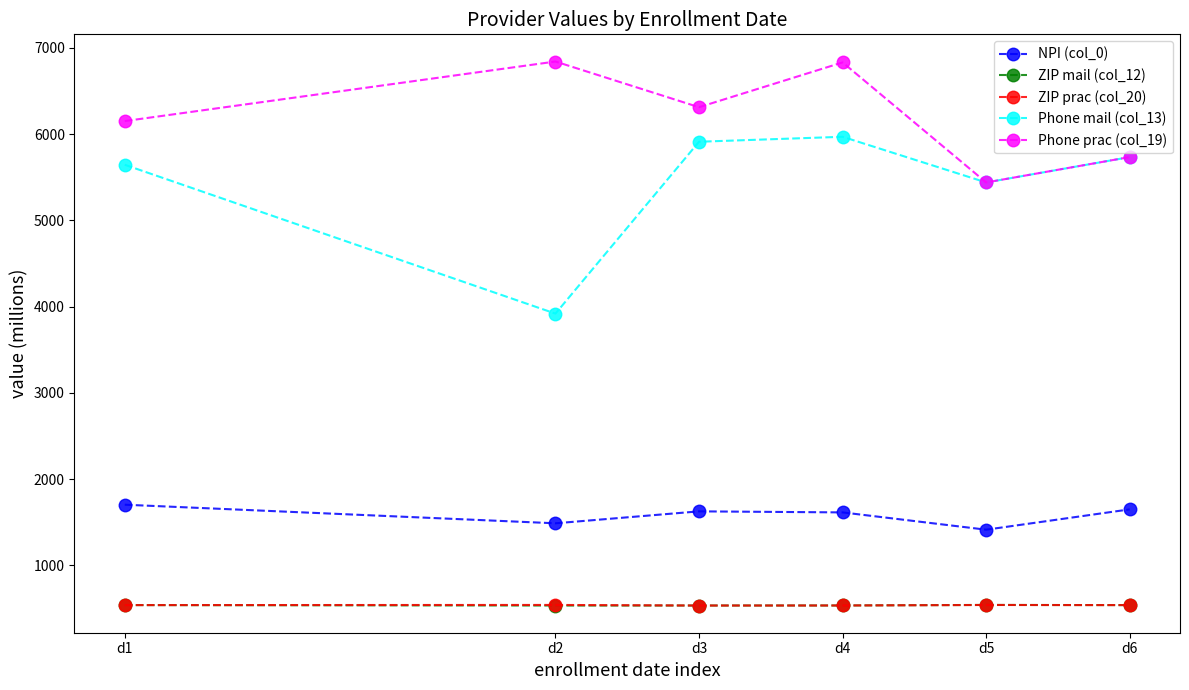

What is the spread (max minus min) of values at d1?

5612.0